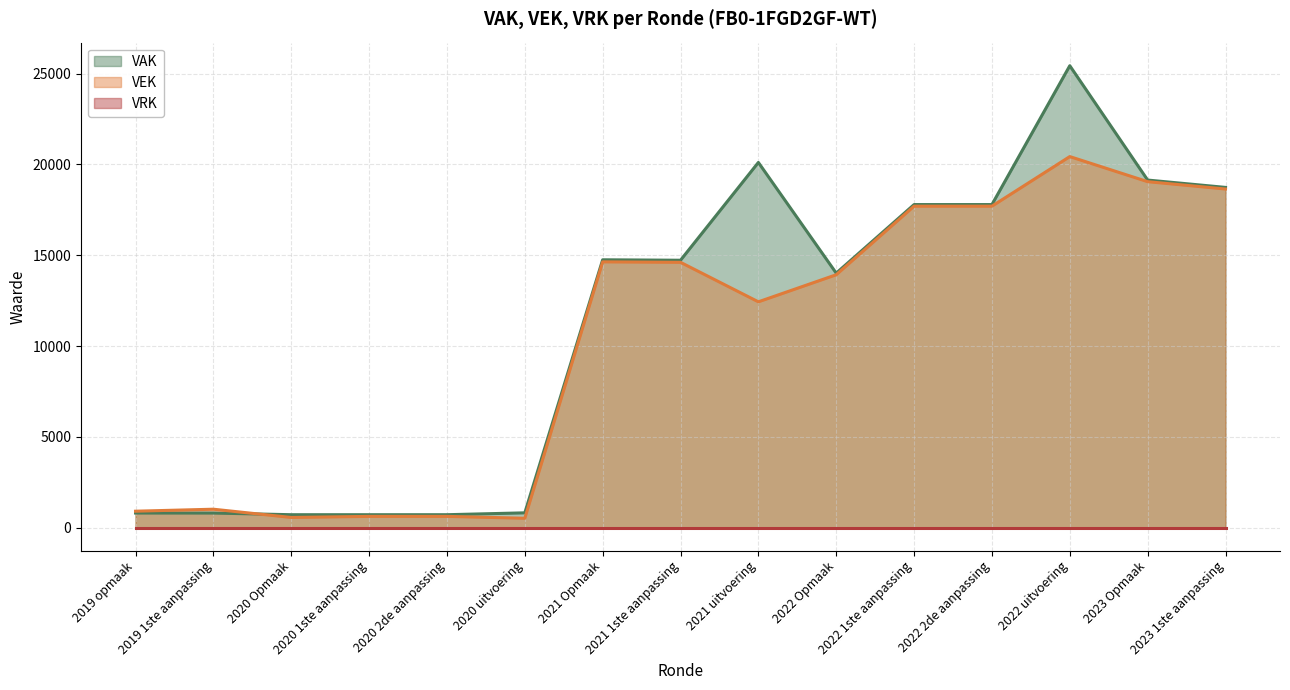

Which category has the highest value across all series?

2022 uitvoering